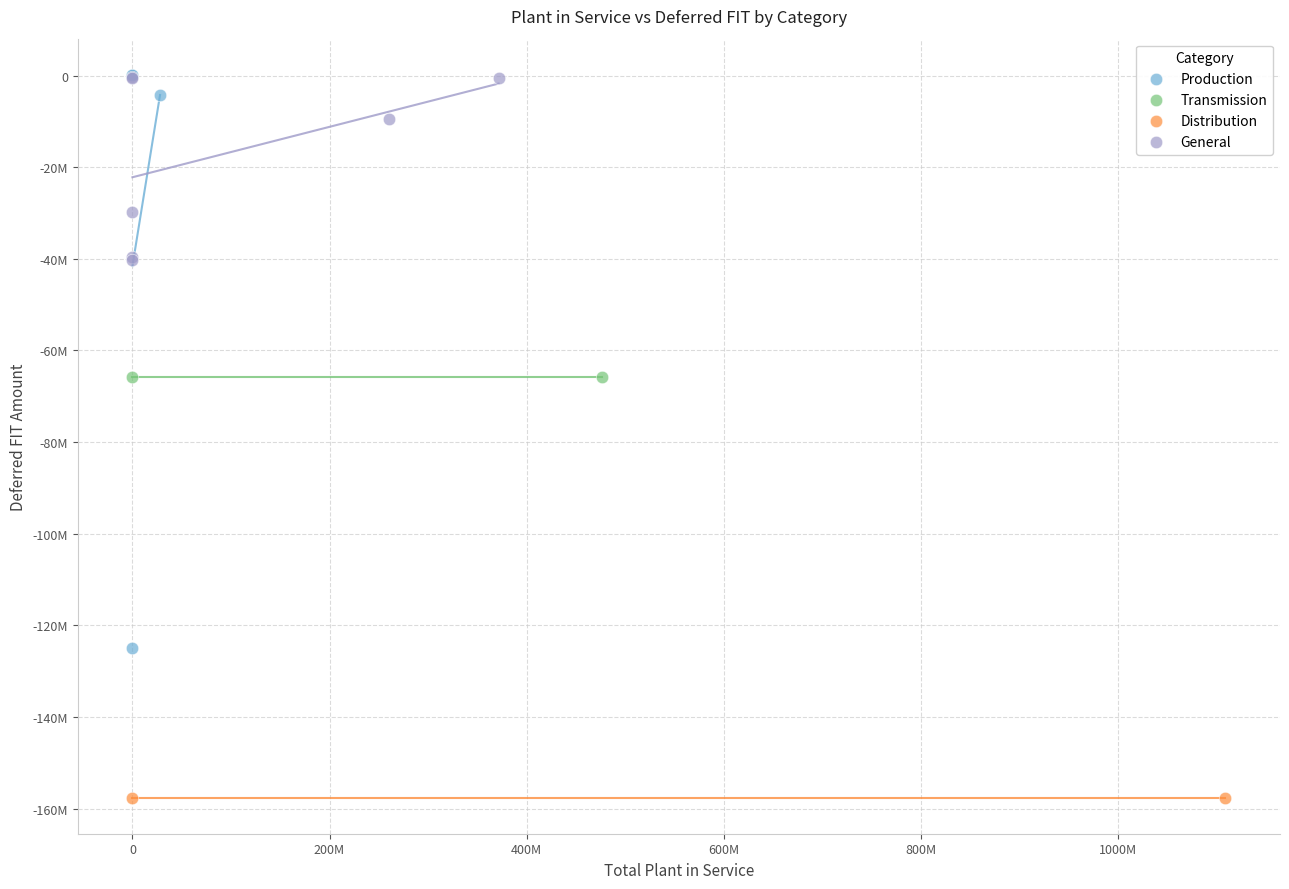

What are all the series names shown in the legend?

Production, Transmission, Distribution, General